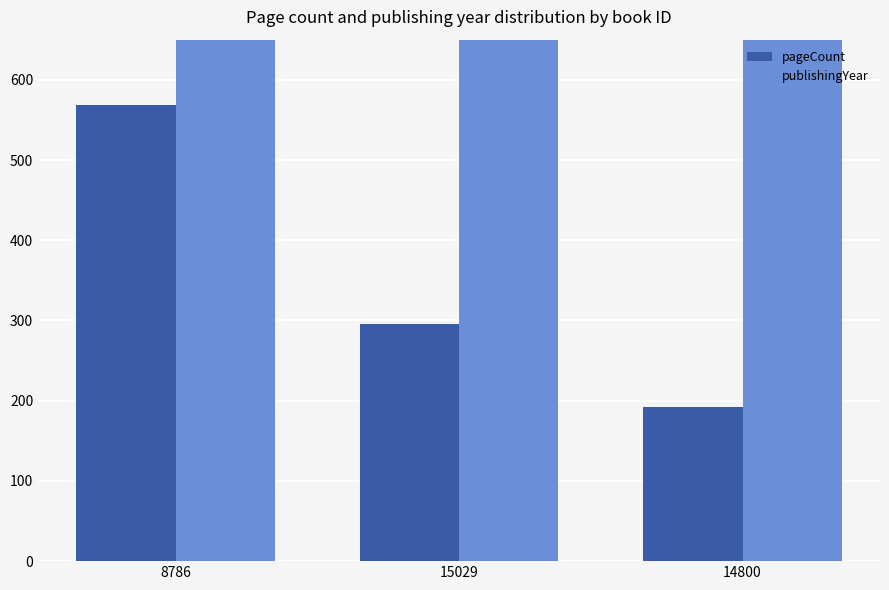

List the labels in order of publishingYear value, smallest first.

8786, 15029, 14800